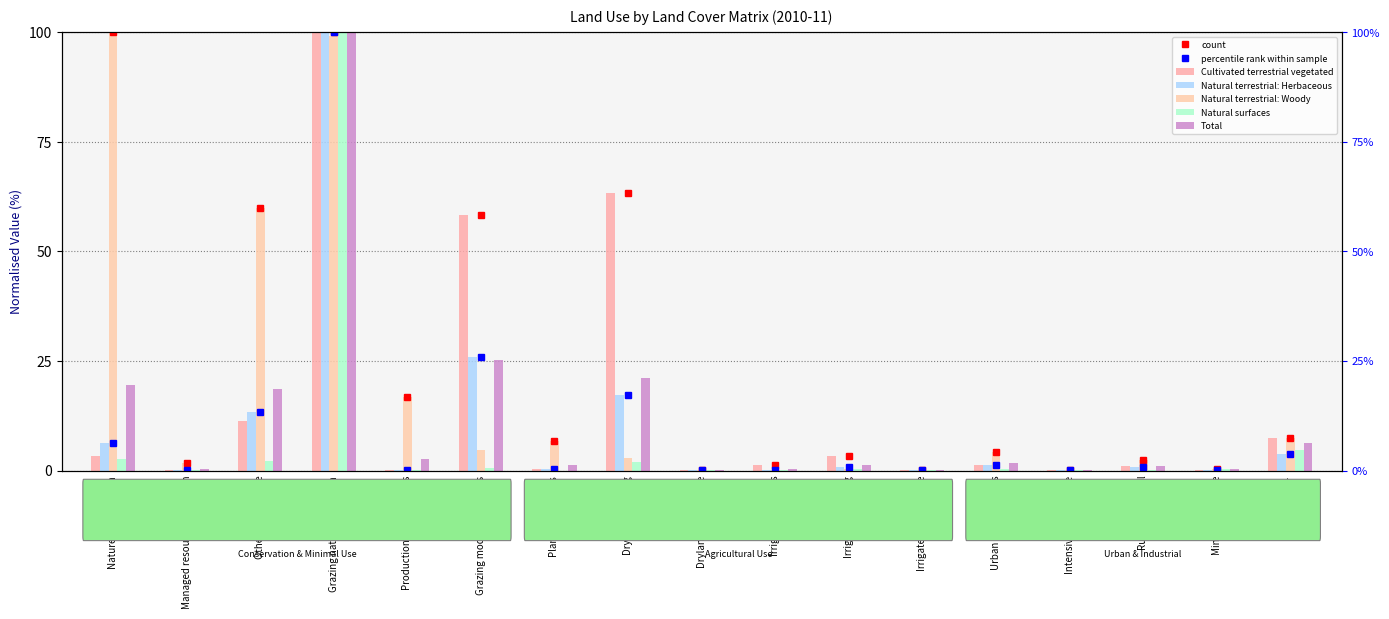

How many bars are there in each group?

5